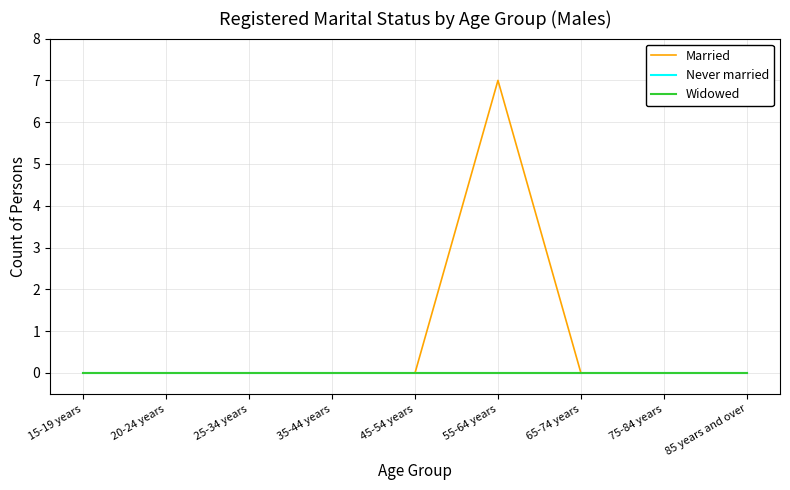

Is this an area chart (filled region under the line)?

No